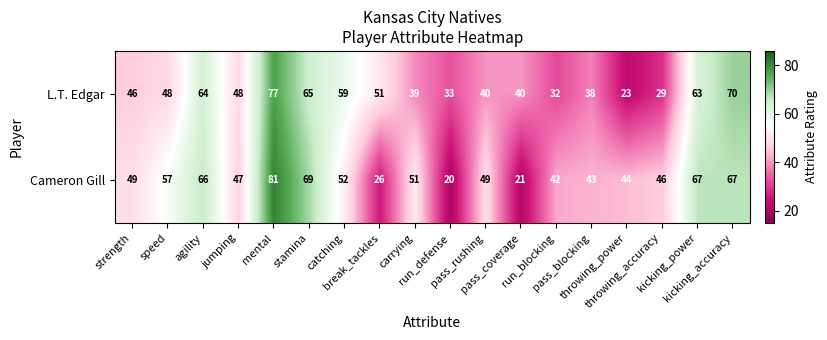

Between speed and pass_blocking, which series saw the biggest shift?

Cameron Gill